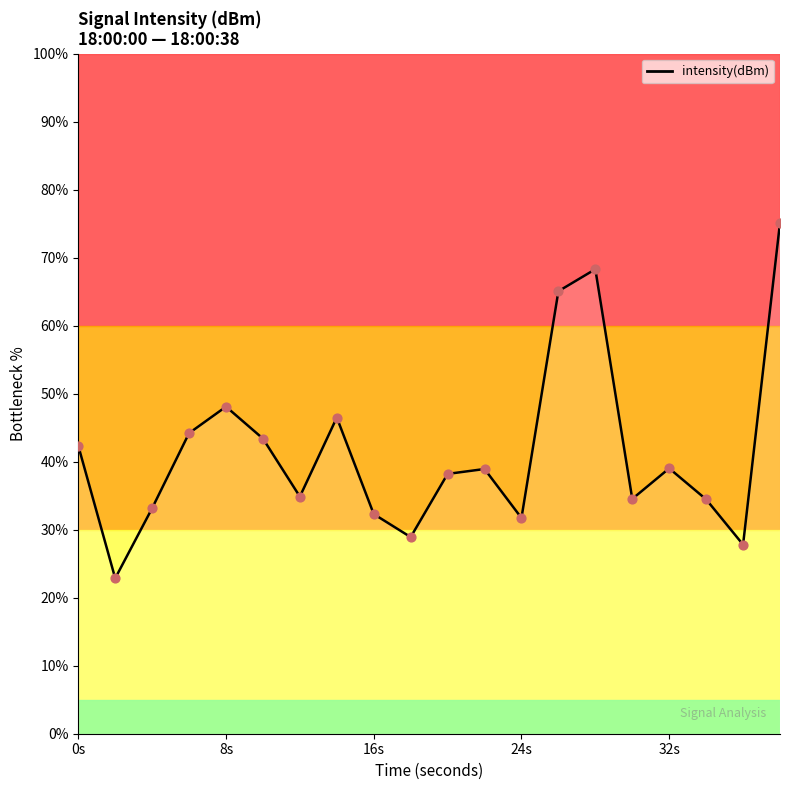

What is the smallest value displayed?

22.9